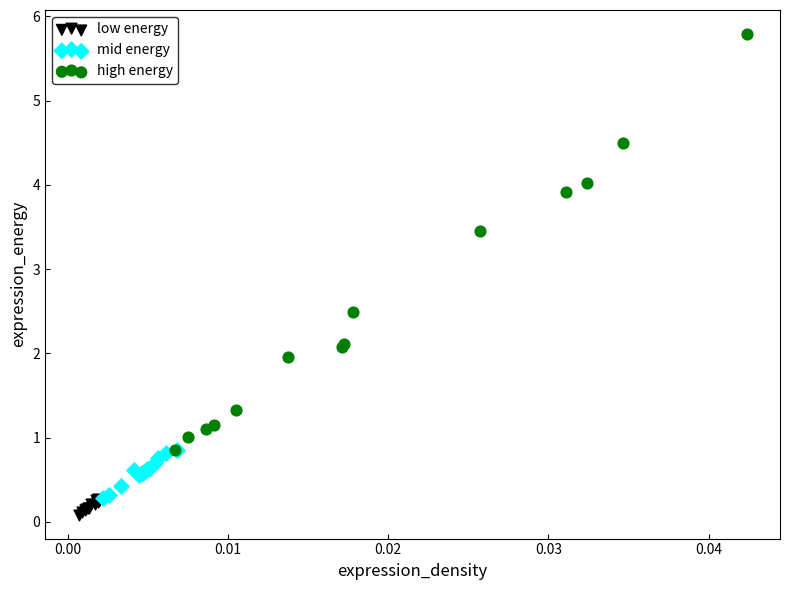

Which series has the widest spread of Y values?

high energy